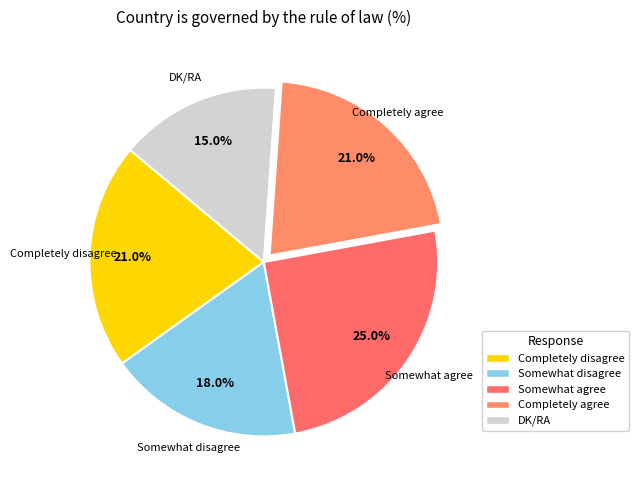

Which category has the smallest portion of the pie?

DK/RA